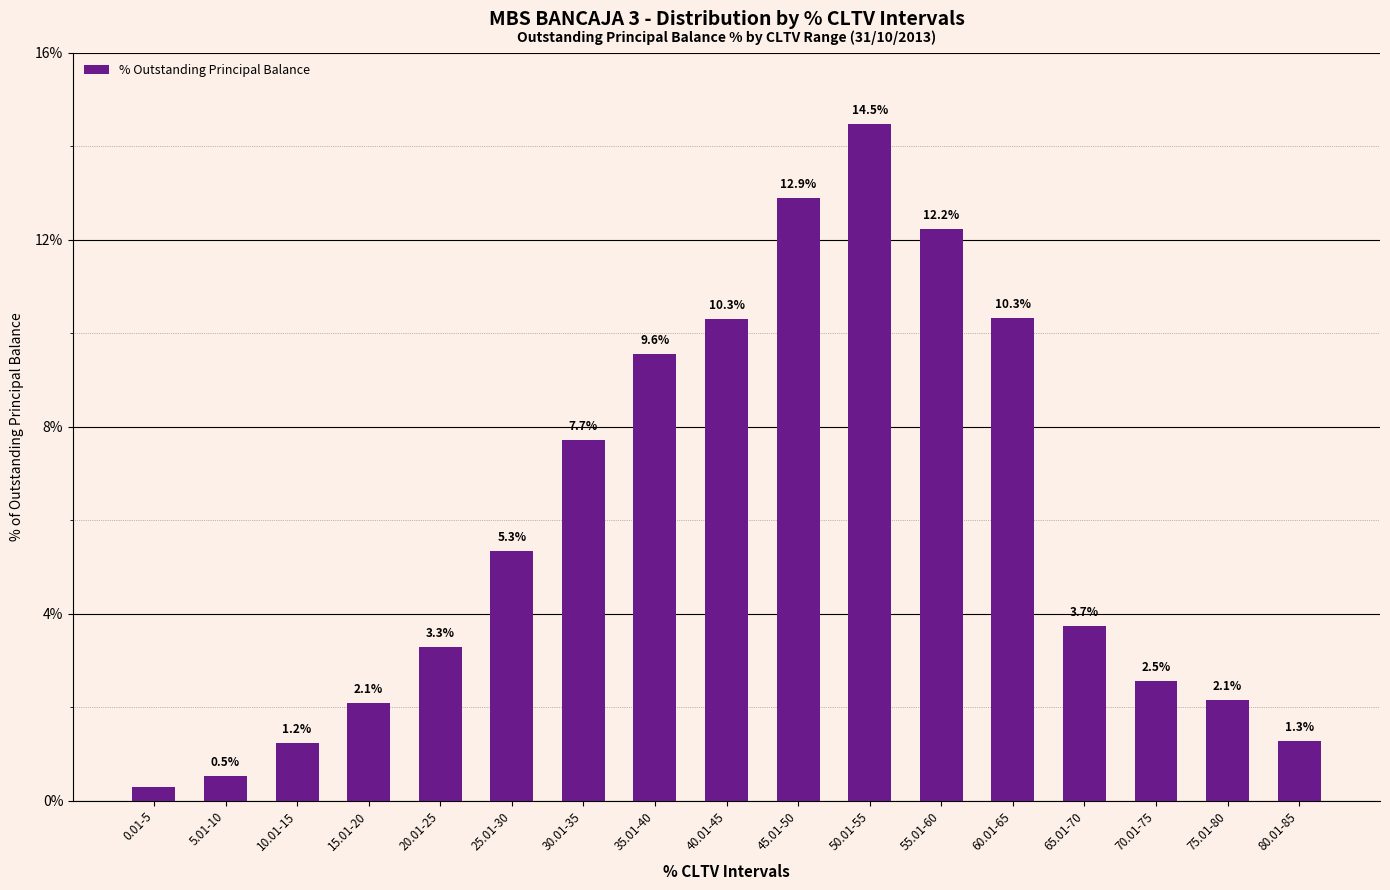

Which label corresponds to the largest value in the chart?

50.01-55